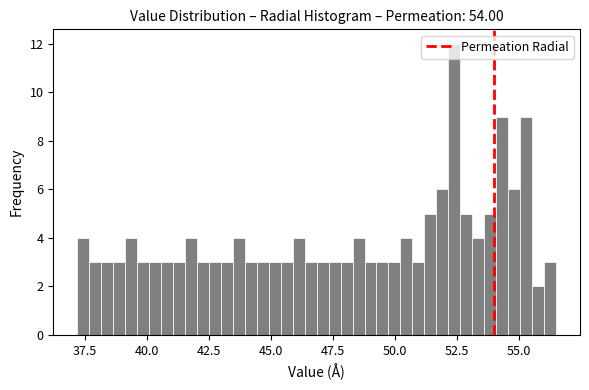

Read against the x-axis, roughly where is the centre of the tallest bar?

52.5